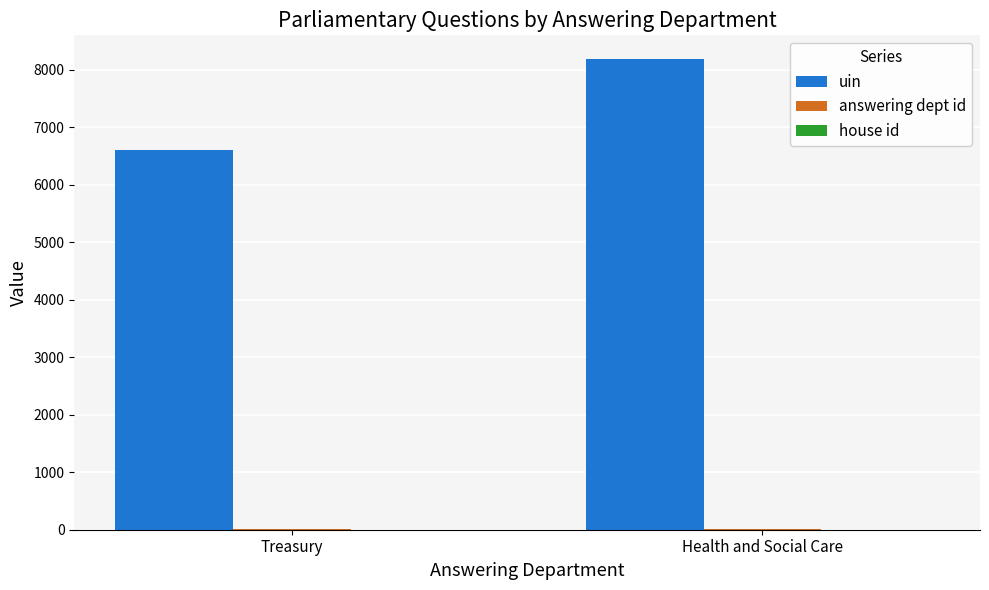

At which category does the chart reach its peak across all series?

Health and Social Care